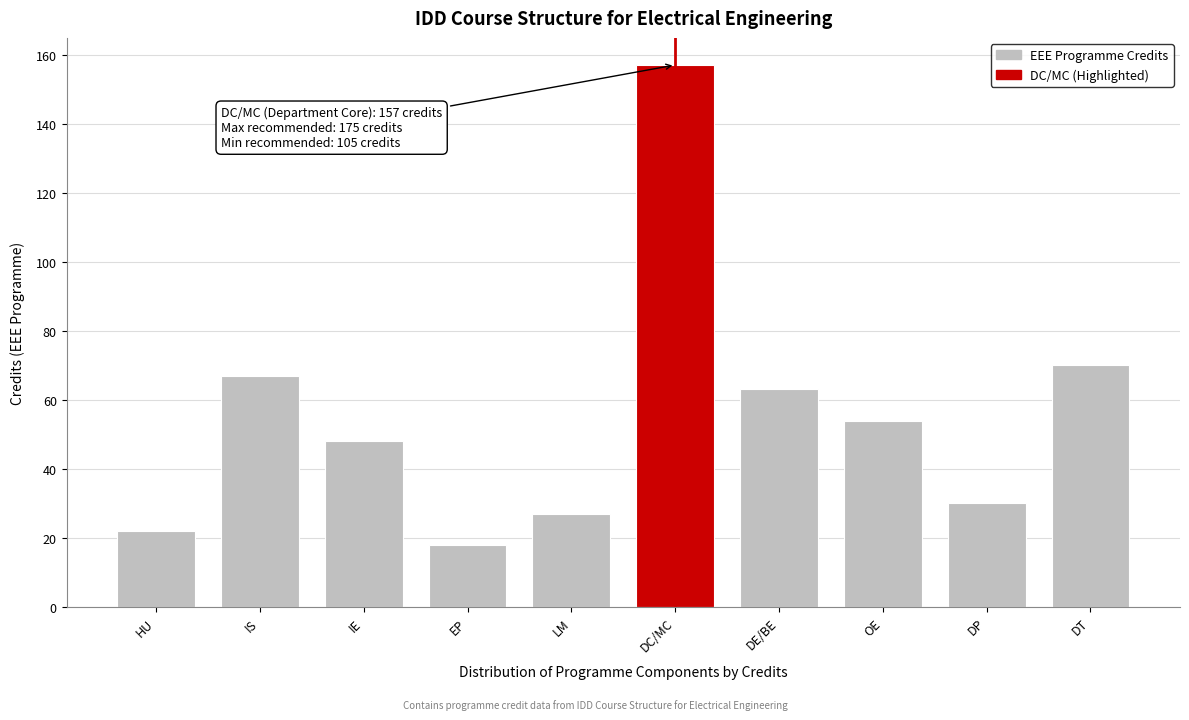

Reading right to left, what are all the values shown in this chart?

70	30	54	63	157	27	18	48	67	22